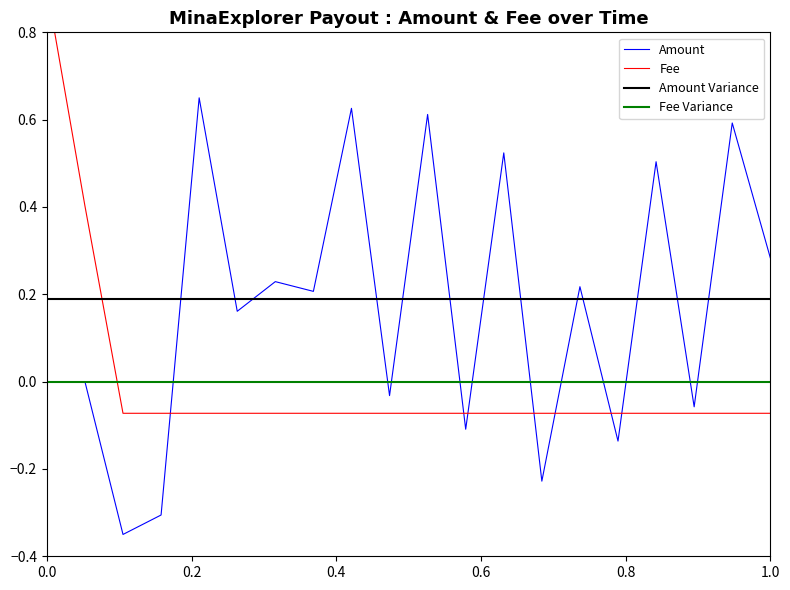

What is the maximum value shown in the chart?

0.9